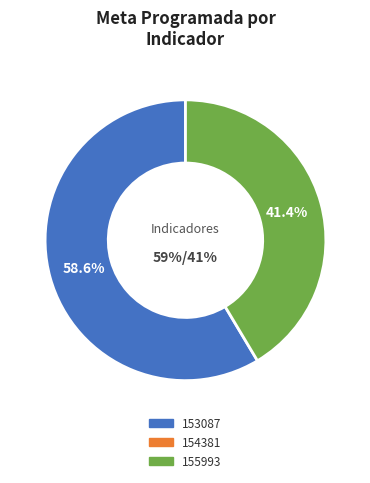

Does 153087 account for over 50% of the chart?

Yes